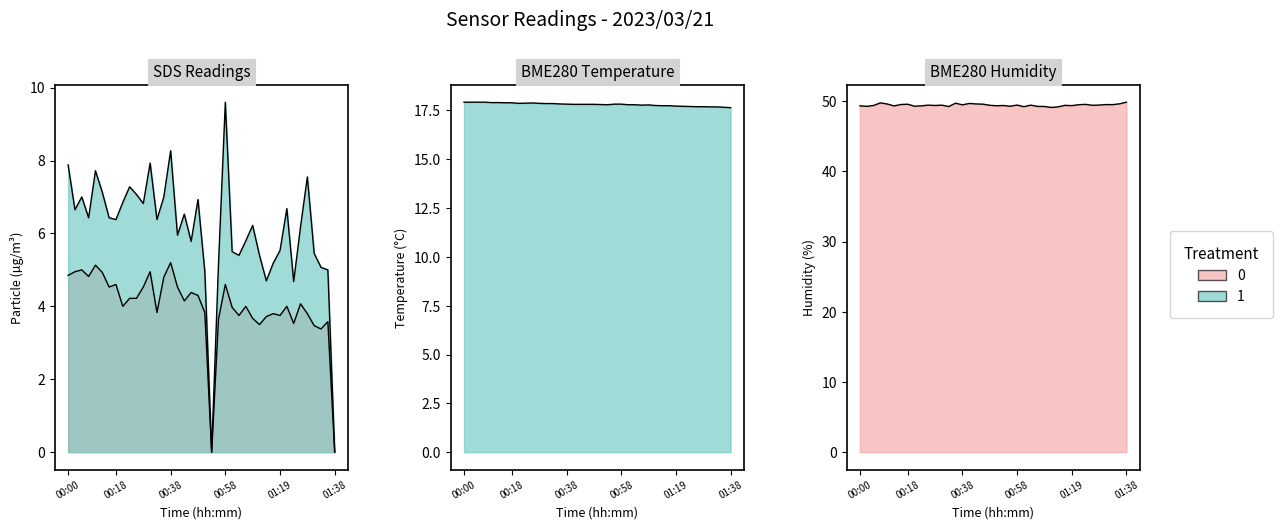

How many positive values does the SDS_P1 series have?

38